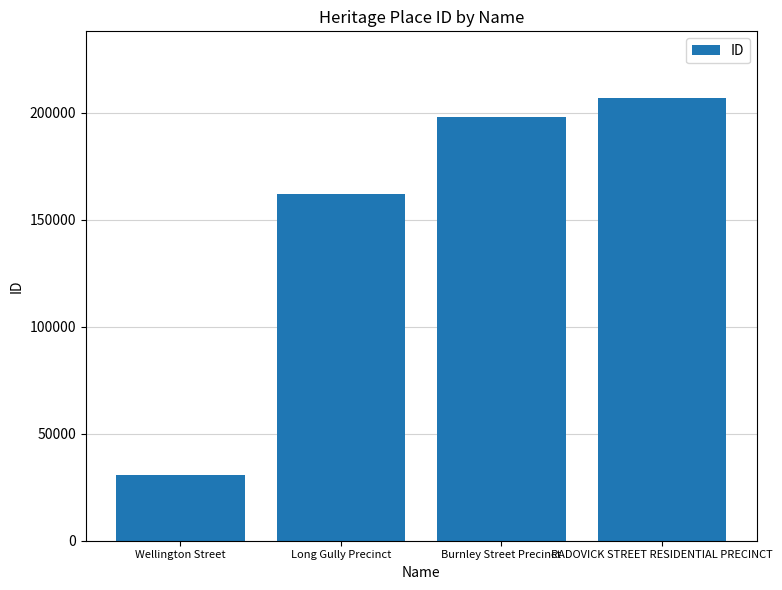

The chart shows a value of 206932 at RADOVICK STREET RESIDENTIAL PRECINCT. True or false?

True